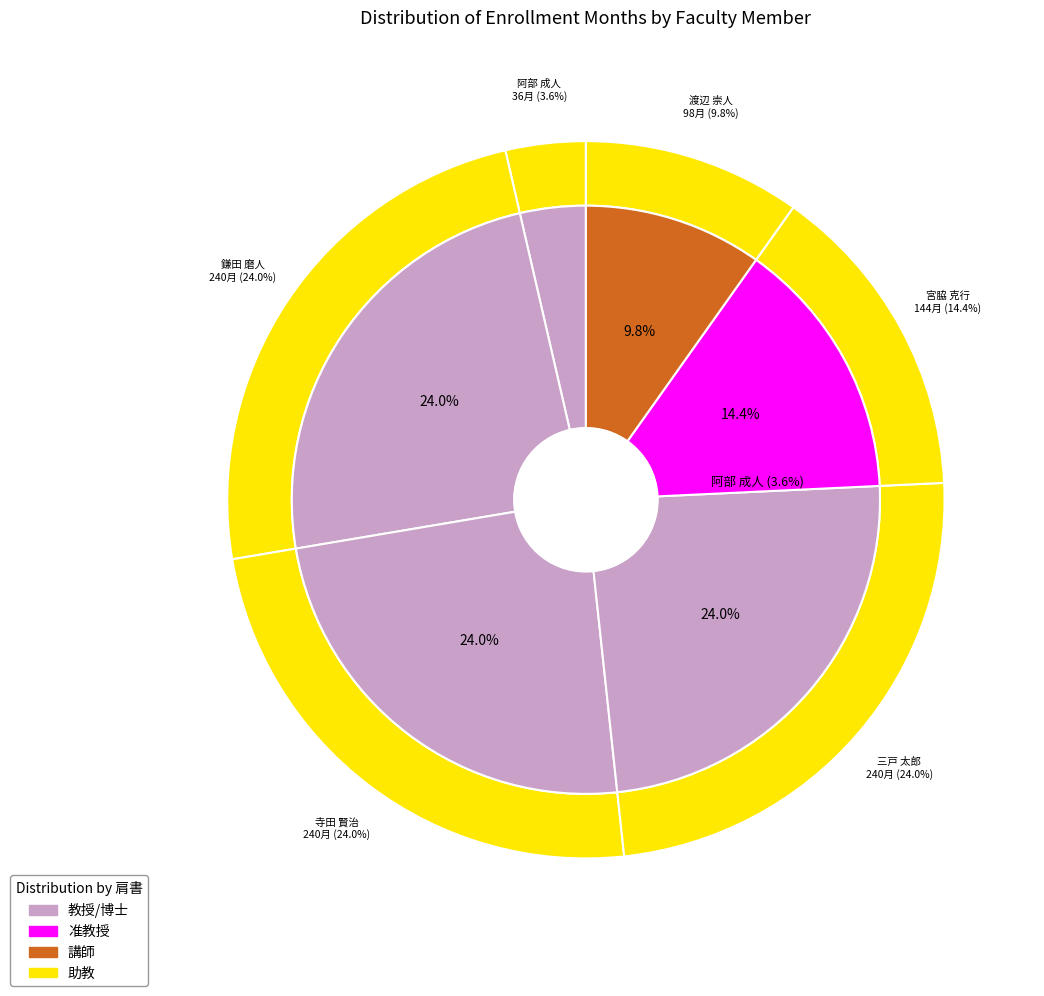

Rank the categories by value from lowest to highest.

阿部 成人, 渡辺 崇人, 宮脇 克行, 鎌田 磨人, 寺田 賢治, 三戸 太郎